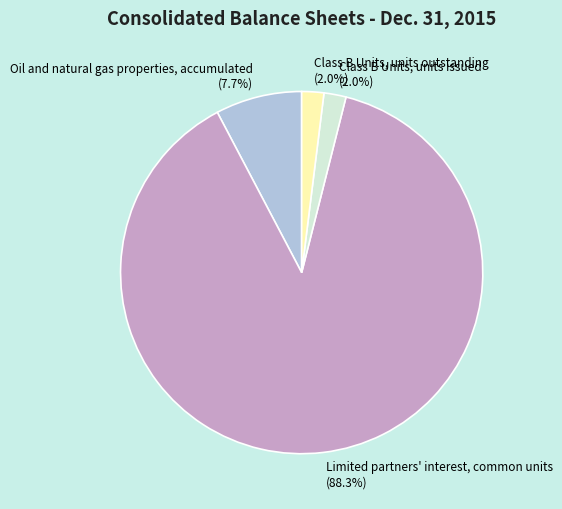

Combined, what portion of the pie is Class B Units, units outstanding and Limited partners' interest, common units?

90.3%